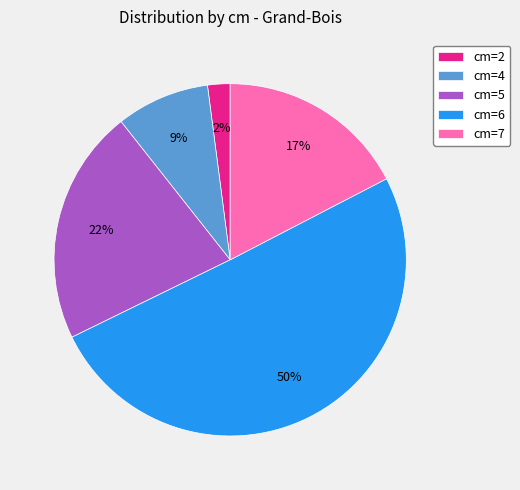

The cm=2 slice represents 2% of the pie. True or false?

True